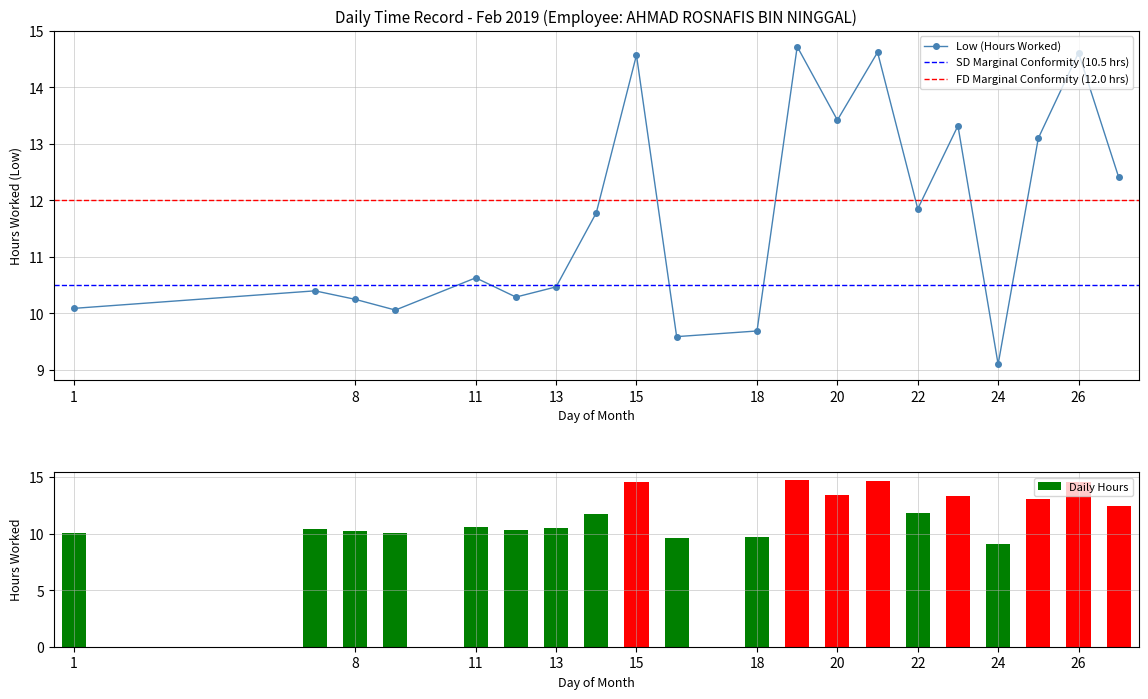

What is the difference between the values at 7 and 11?

0.2